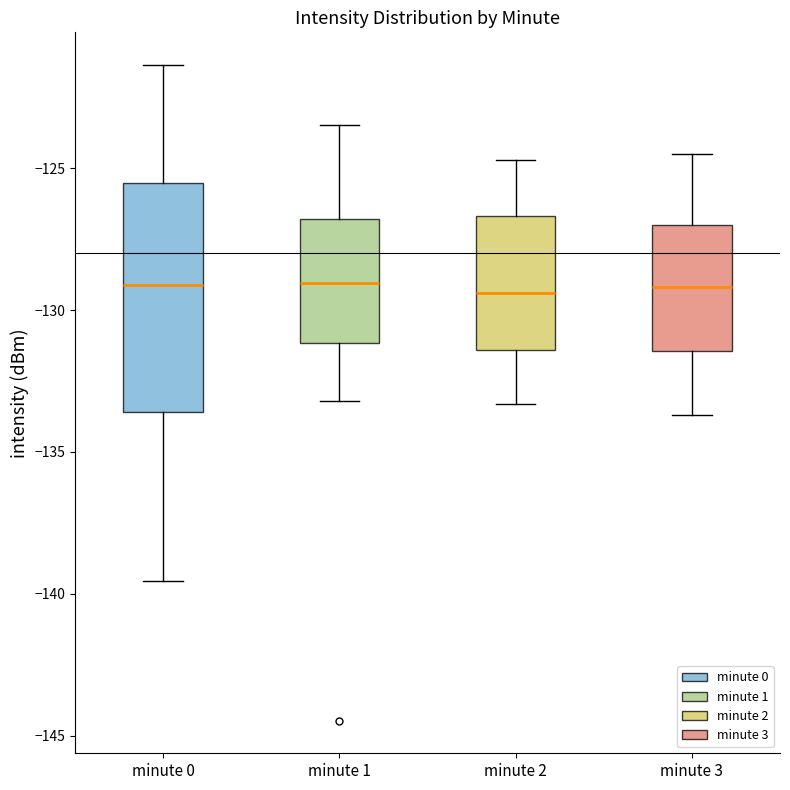

Reading left to right, read every box against the y-axis: the position of its median line, the range the box covers, and the ends of its whiskers. The values are not printed on the chart, so give them approximately, as read against the axis.

minute 0: median -129.0, box -133.5 to -125.5, whiskers -139.5 to -121.5
minute 1: median -129.0, box -131.0 to -127.0, whiskers -133.0 to -123.5
minute 2: median -129.5, box -131.5 to -126.5, whiskers -133.5 to -124.5
minute 3: median -129.0, box -131.5 to -127.0, whiskers -133.5 to -124.5